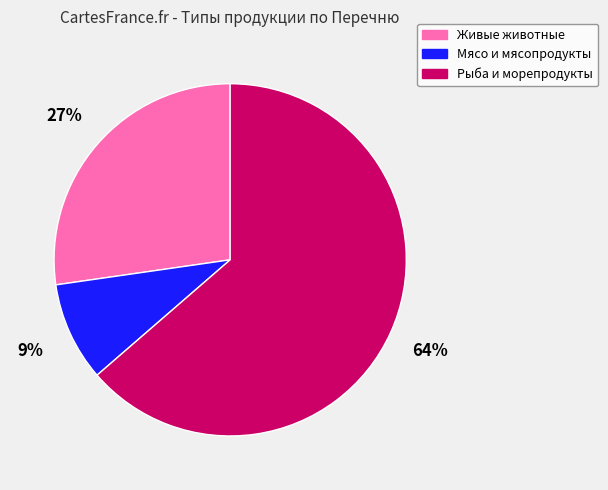

Is the sum of Мясо и мясопродукты and Рыба и морепродукты greater than half?

Yes